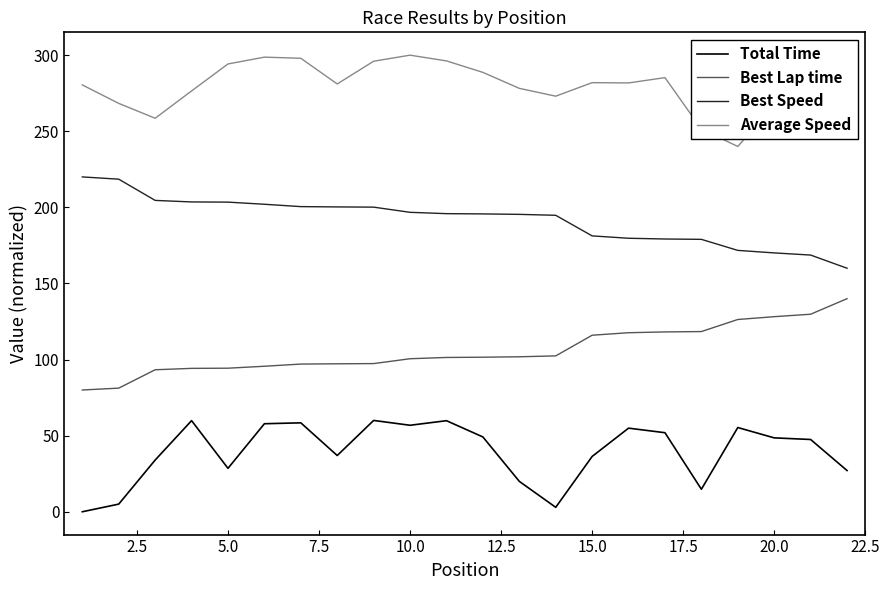

Which series has the largest total across all categories?

Average Speed